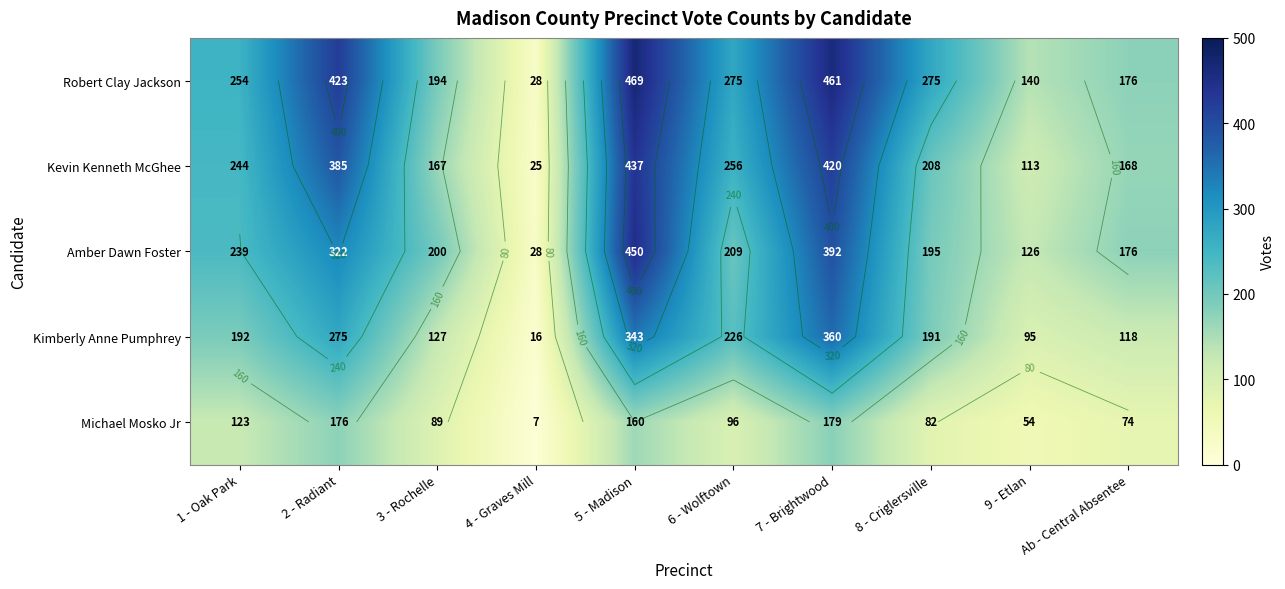

What is the average value of the Amber Dawn Foster series?

234